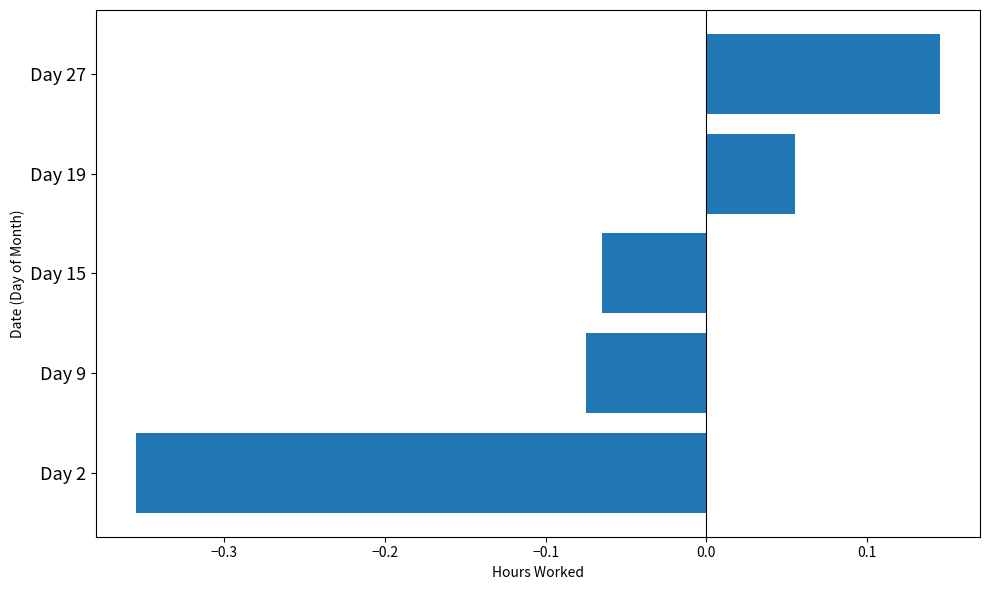

How many distinct data groups are displayed?

1